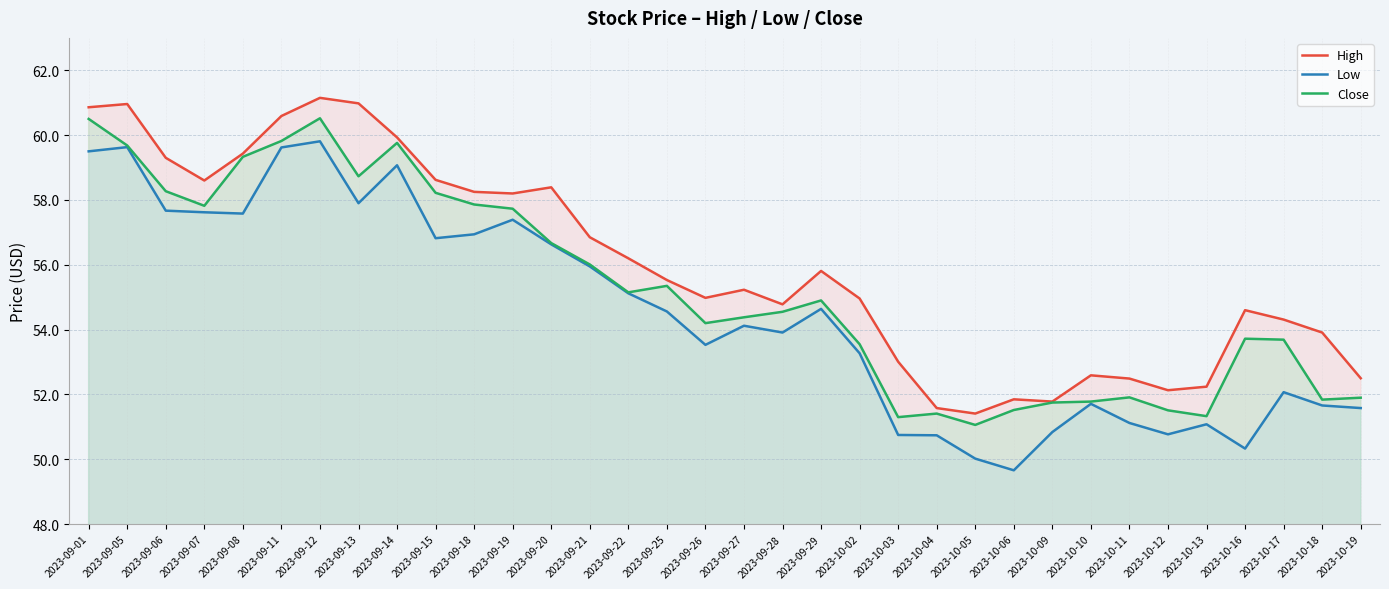

The Close series shows 56.7 at 2023-09-20. True or false?

True